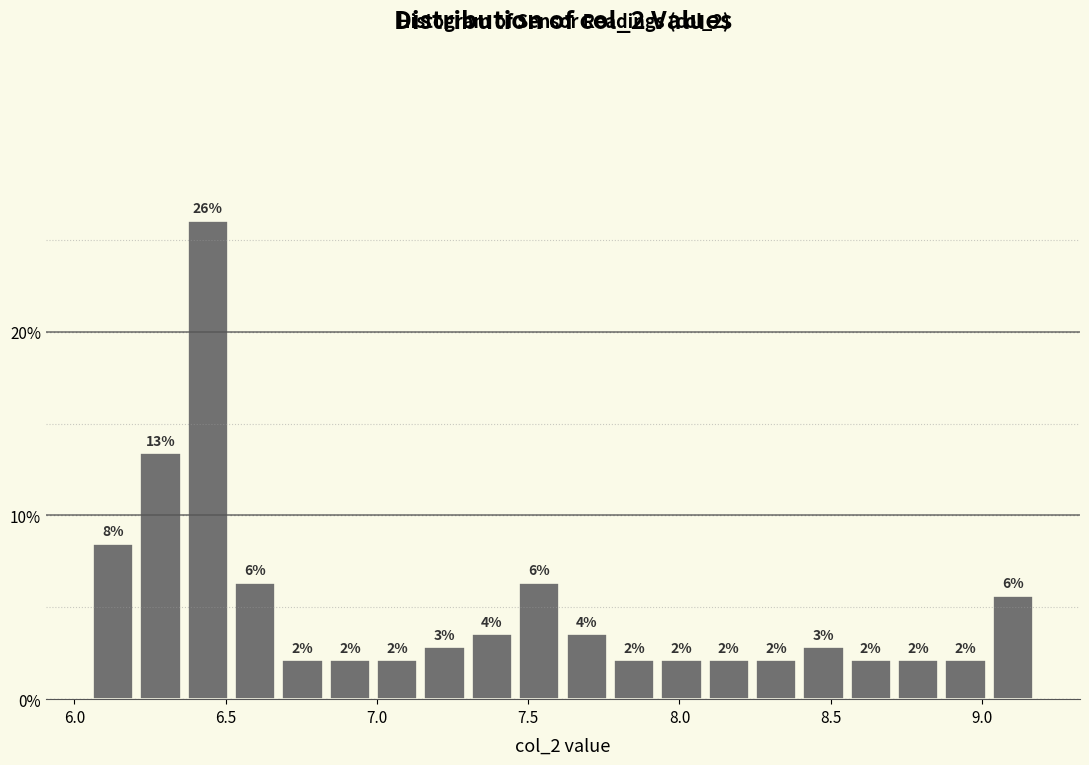

Read against the x-axis, roughly where is the centre of the tallest bar?

6.45